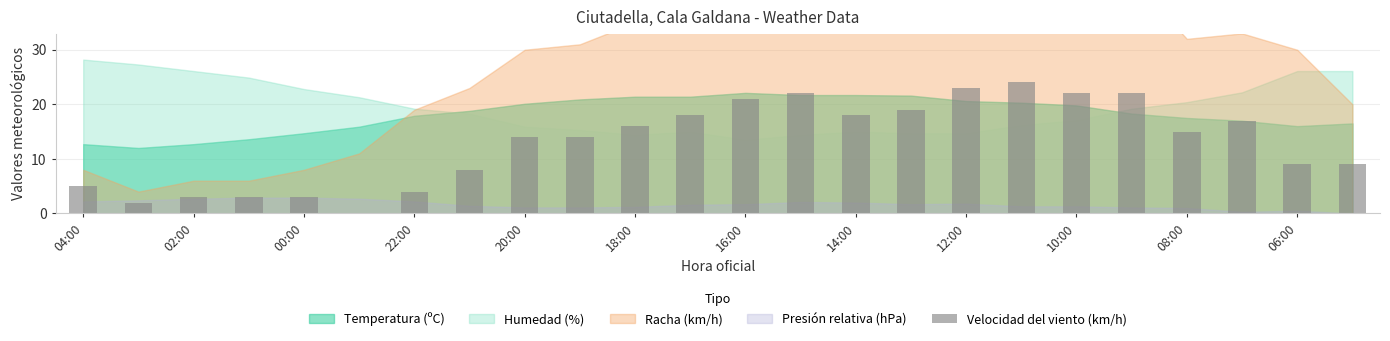

What is the sum of all values?

311